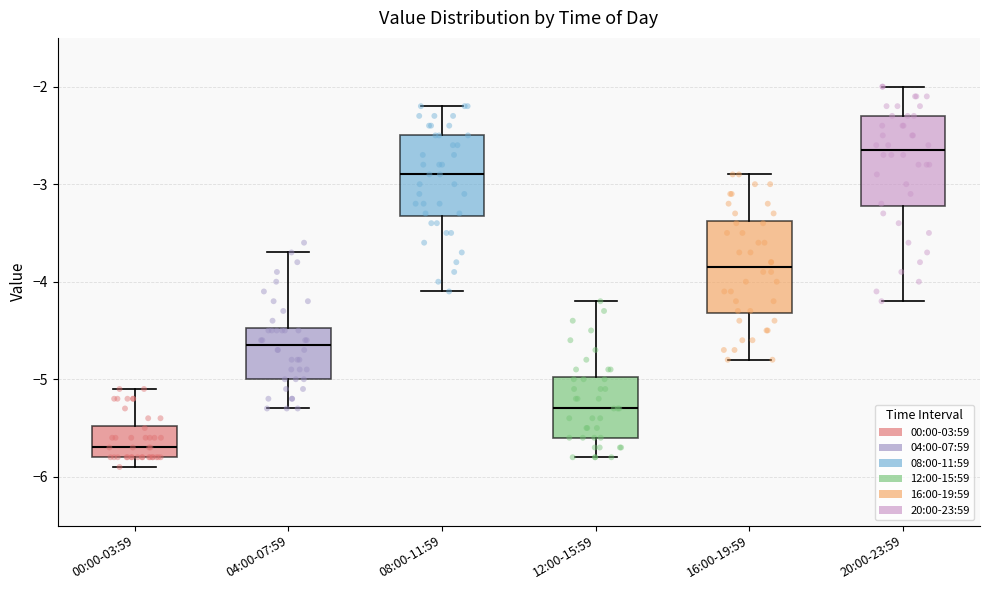

Reading left to right, transcribe this box plot: for each box, give where its median line is, the range the box spans, and where its two whiskers end, as read against the y-axis. The values are not printed on the chart, so give them approximately, as read against the axis.

00:00-03:59: median -5.7, box -5.8 to -5.5, whiskers -5.9 to -5.1
04:00-07:59: median -4.6, box -5.0 to -4.5, whiskers -5.3 to -3.7
08:00-11:59: median -2.9, box -3.3 to -2.5, whiskers -4.1 to -2.2
12:00-15:59: median -5.3, box -5.6 to -5.0, whiskers -5.8 to -4.2
16:00-19:59: median -3.8, box -4.3 to -3.4, whiskers -4.8 to -2.9
20:00-23:59: median -2.6, box -3.2 to -2.3, whiskers -4.2 to -2.0